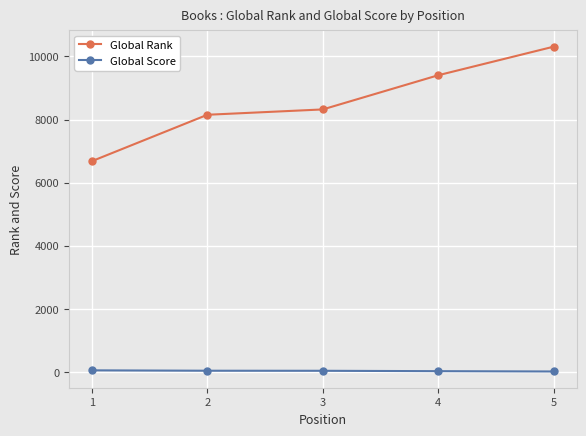

What is the maximum value shown in the chart?

10308